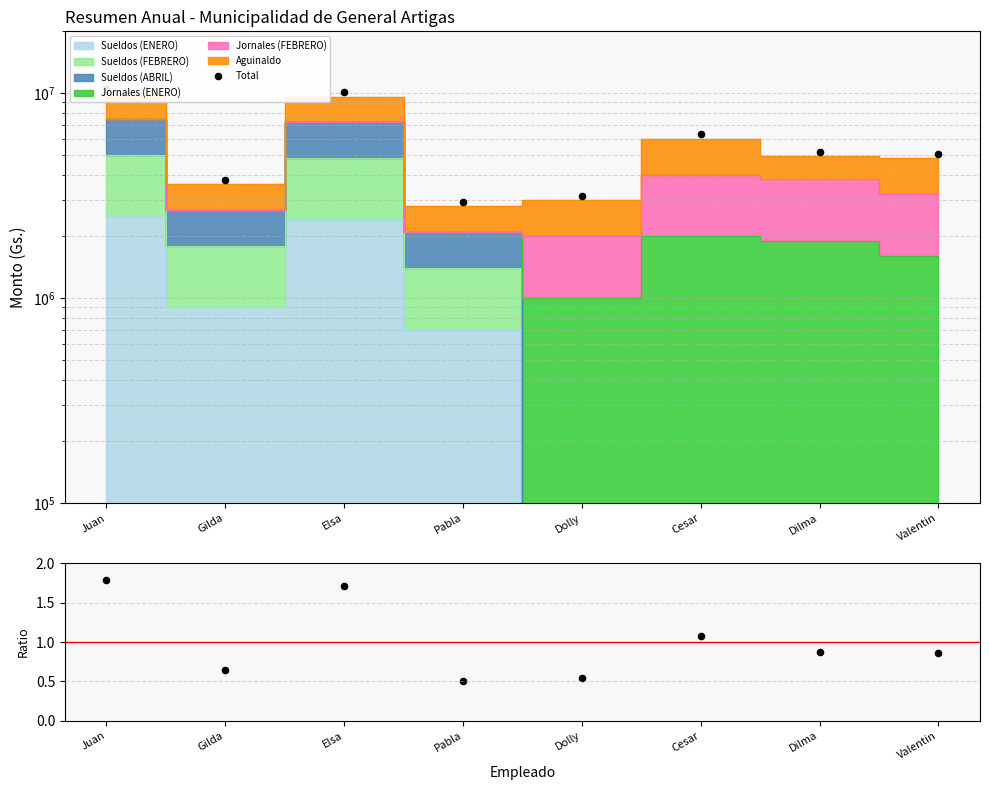

Which series contains the lowest Y value?

ratio